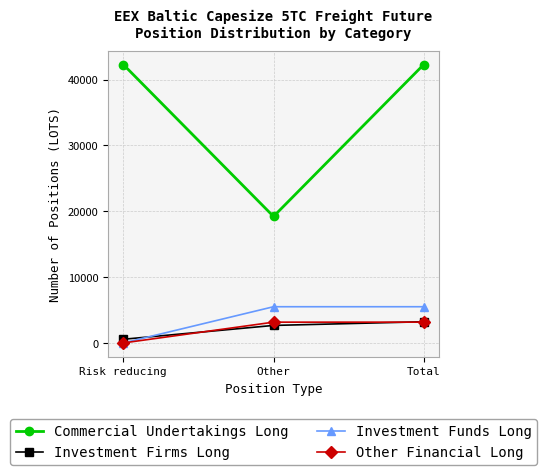

At which label is Investment Firms Long closest to 1890?

Other